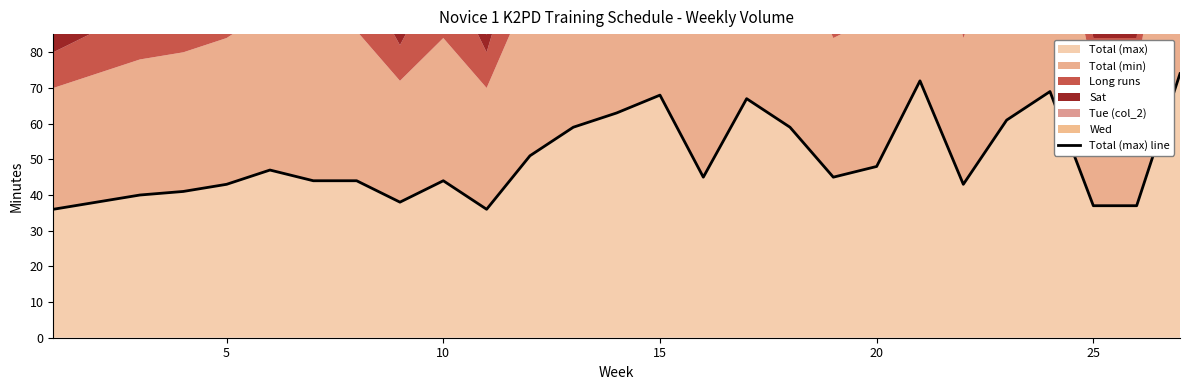

What is the lowest value of the Total (max) series?

36